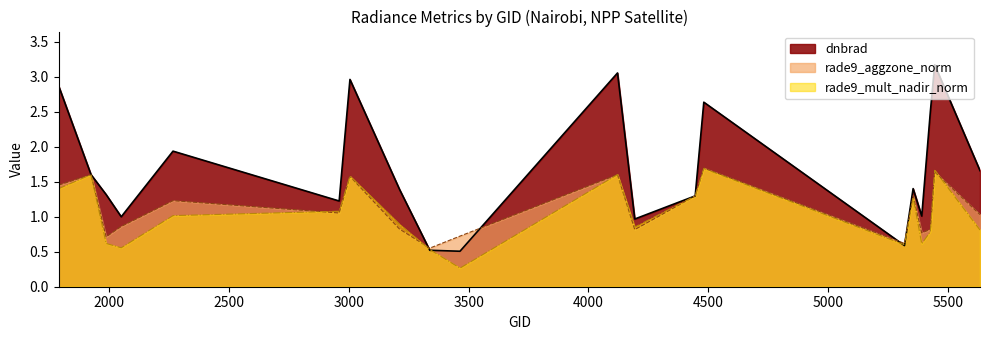

Reading left to right, extract all data points from this chart.

dnbrad: 2.9	1.6	1.3	1.0	1.9	1.2	3.0	1.4	0.5	0.5	3.1	1.0	1.3	2.6	0.6	1.4	1.0	2.5	3.2	1.7
rade9_aggzone_norm: 1.5	1.6	0.7	0.9	1.2	1.1	1.6	0.8	0.6	0.7	1.6	0.8	1.3	1.7	0.6	1.3	0.8	0.8	1.6	1.0
rade9_mult_nadir_norm: 1.4	1.6	0.6	0.6	1.0	1.1	1.6	0.9	0.5	0.3	1.6	0.9	1.3	1.7	0.6	1.3	0.6	0.8	1.7	0.8